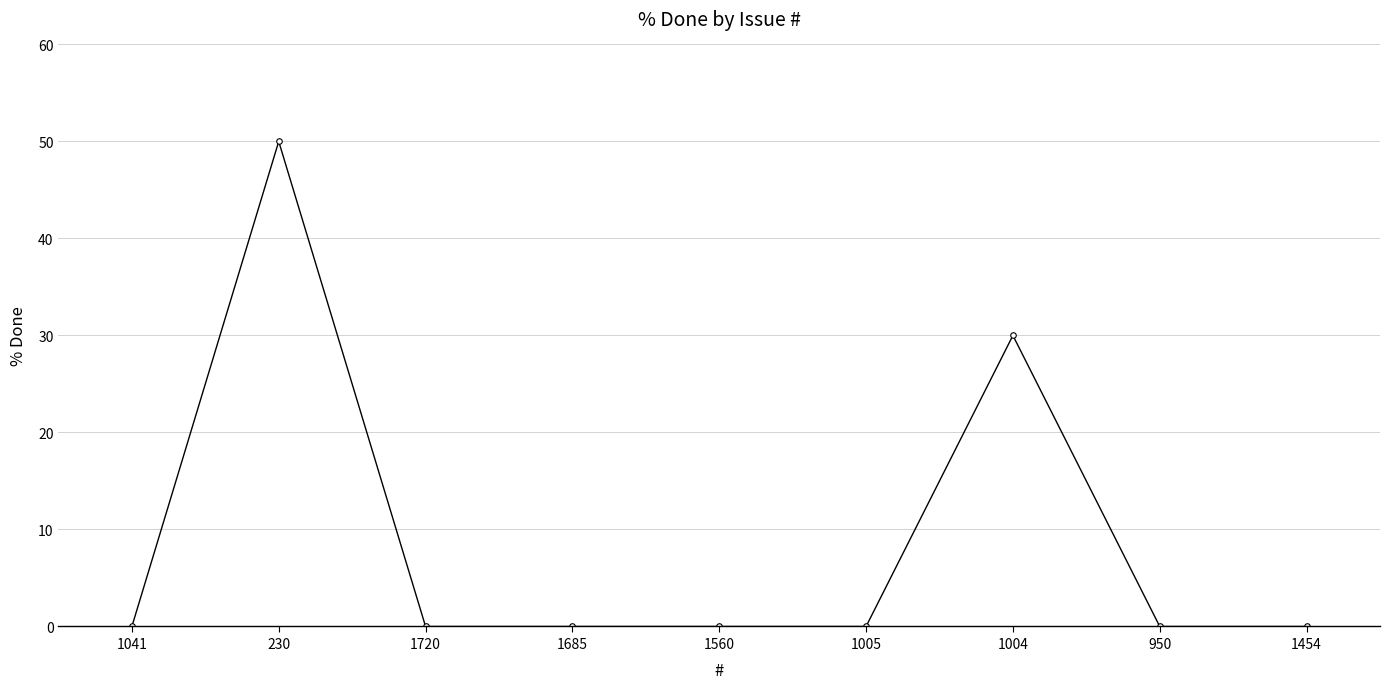

Reading left to right, list all the values displayed in this chart.

1041=0	230=50	1720=0	1685=0	1560=0	1005=0	1004=30	950=0	1454=0